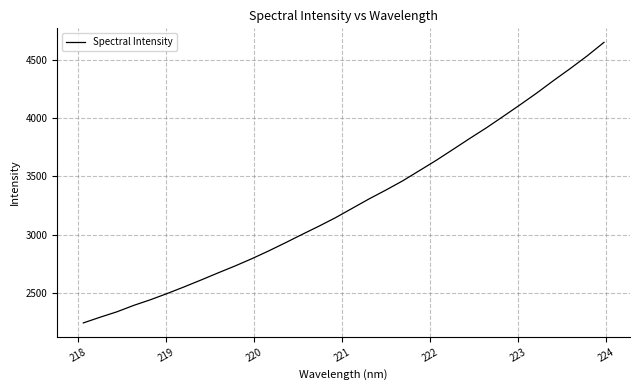

What is the minimum value shown in the chart?

2243.7